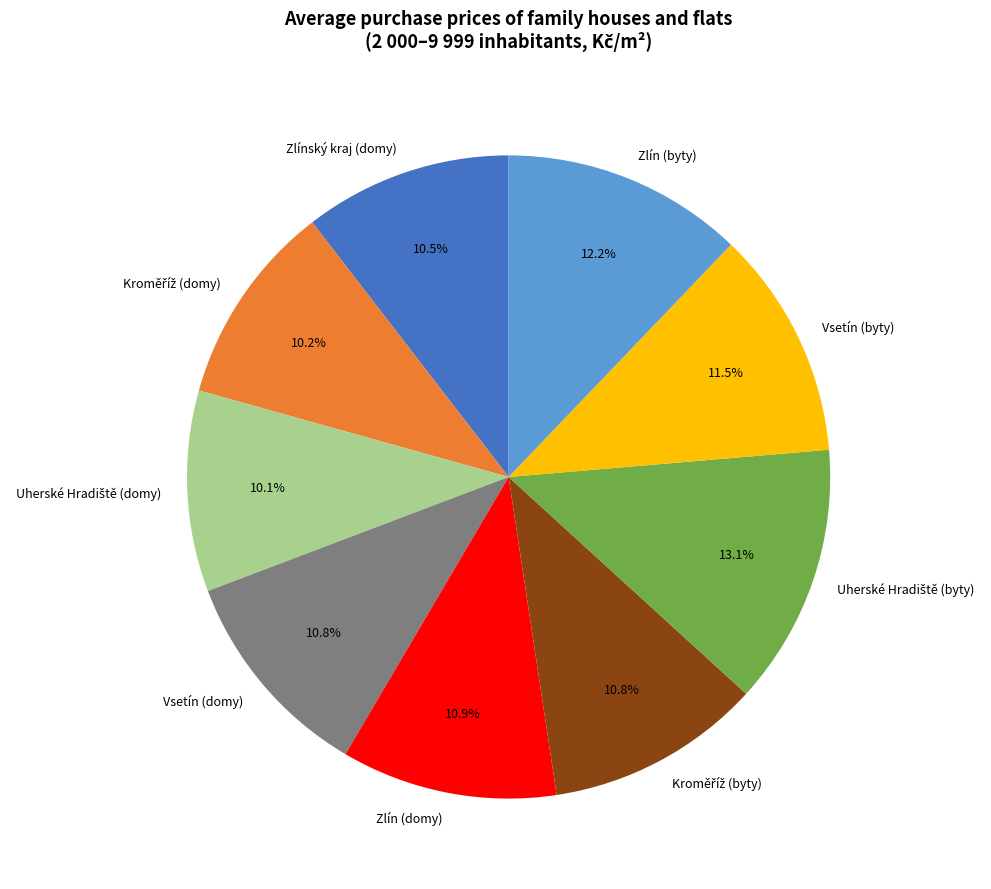

Combined, do Vsetín (domy) and Vsetín (byty) account for over 50%?

No